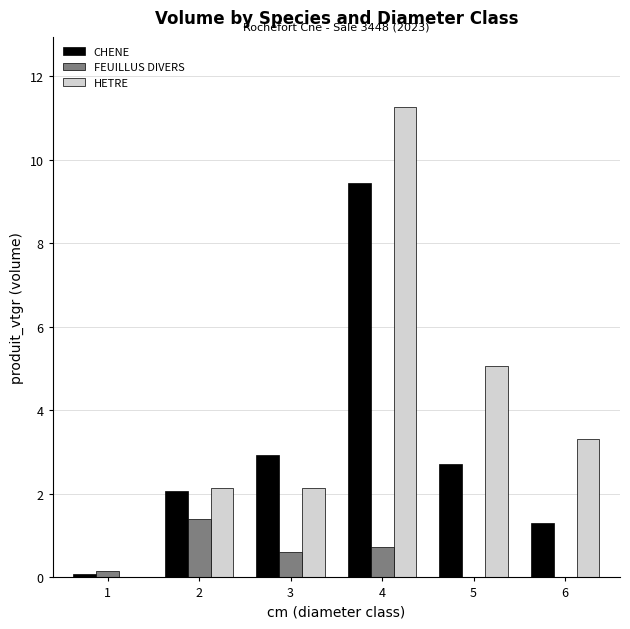

What is the total value across all series at 3?

5.7